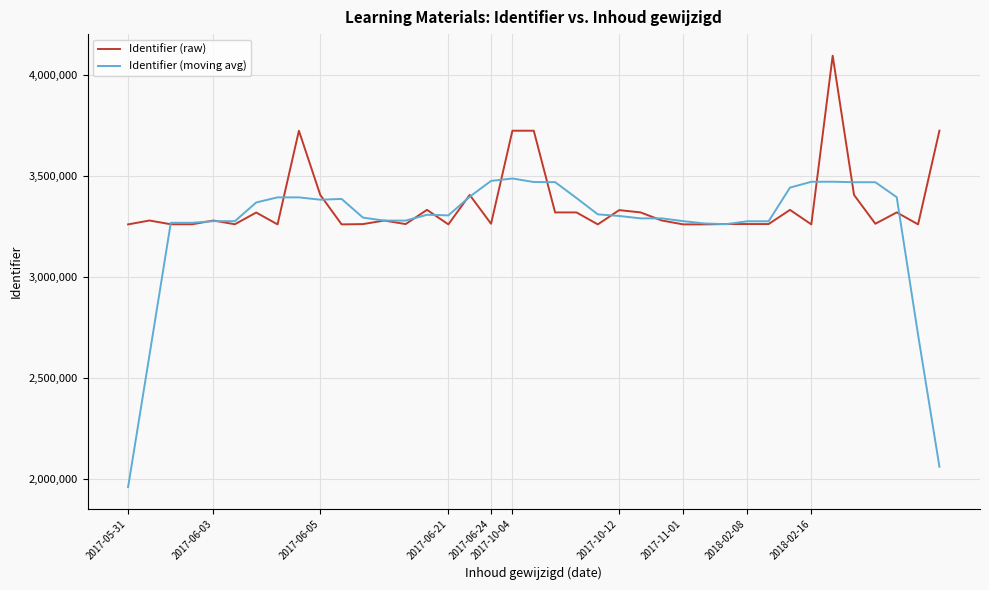

How many lines are shown in the chart?

2